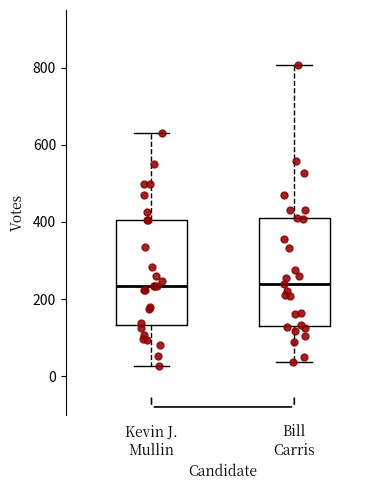

Reading left to right, transcribe this box plot: for each box, give where its median line is, the range the box spans, and where its two whiskers end, as read against the y-axis. The values are not printed on the chart, so give them approximately, as read against the axis.

Kevin J. Mullin: median 240, box 140 to 400, whiskers 20 to 640
Bill Carris: median 240, box 140 to 400, whiskers 40 to 800